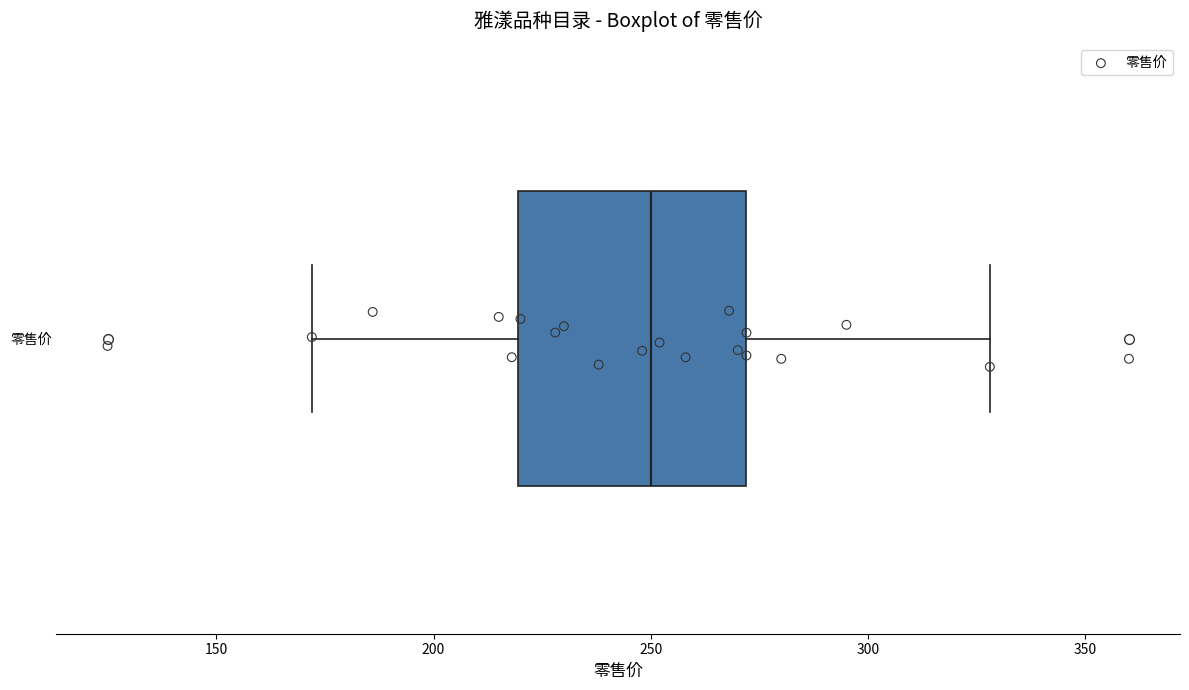

Read this box plot against the x-axis: the position of the median line, the range covered by the box, and the ends of both whiskers. The values are not printed on the chart, so give them approximately, as read against the axis.

median 250, box 220 to 270, whiskers 170 to 330